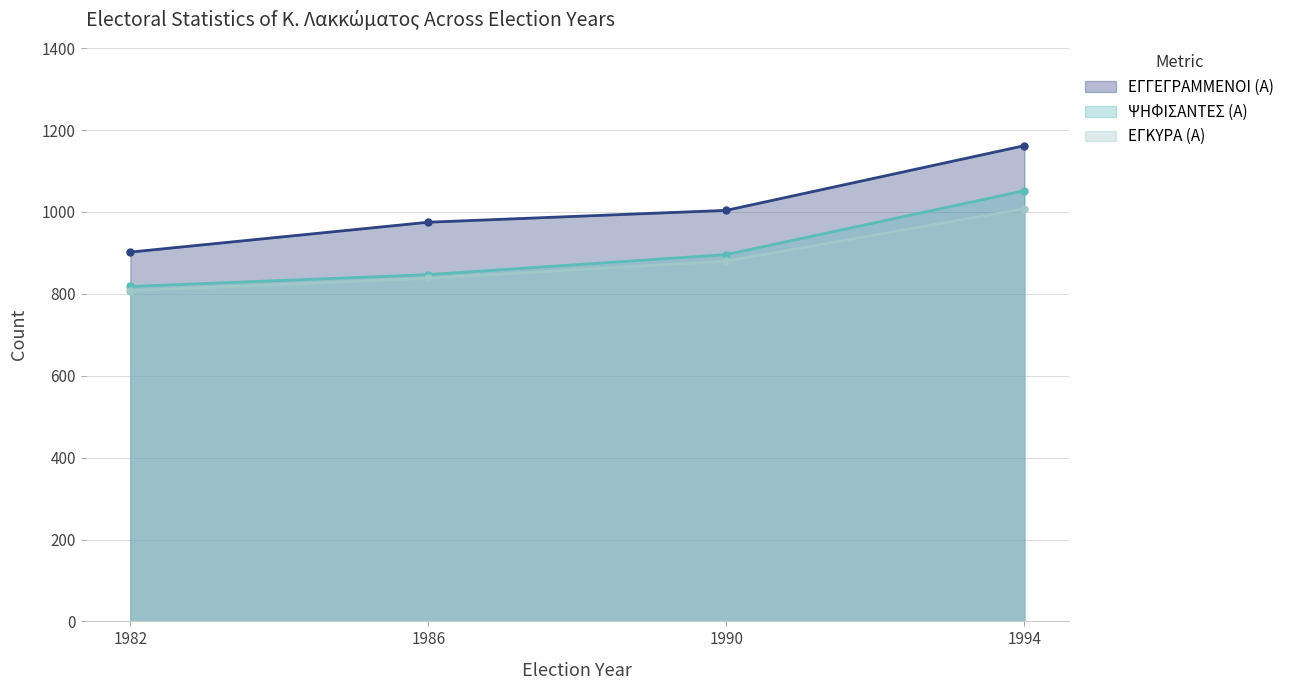

Where does the ΨΗΦΙΣΑΝΤΕΣ (Α) series first go above 896?

1994